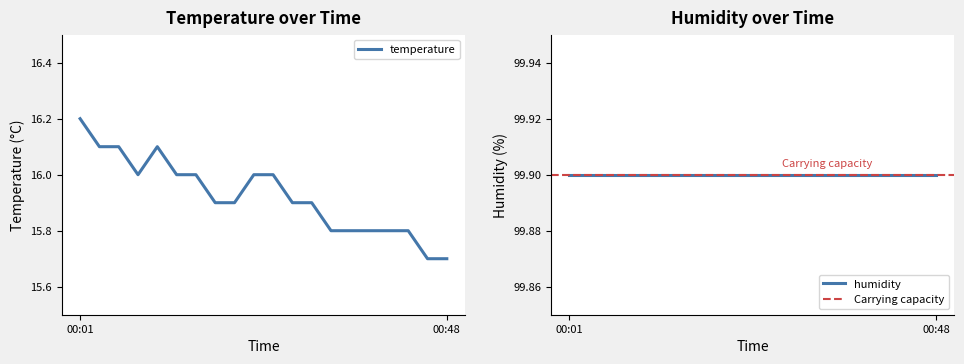

At which category does the data reach its first local peak?

00:11